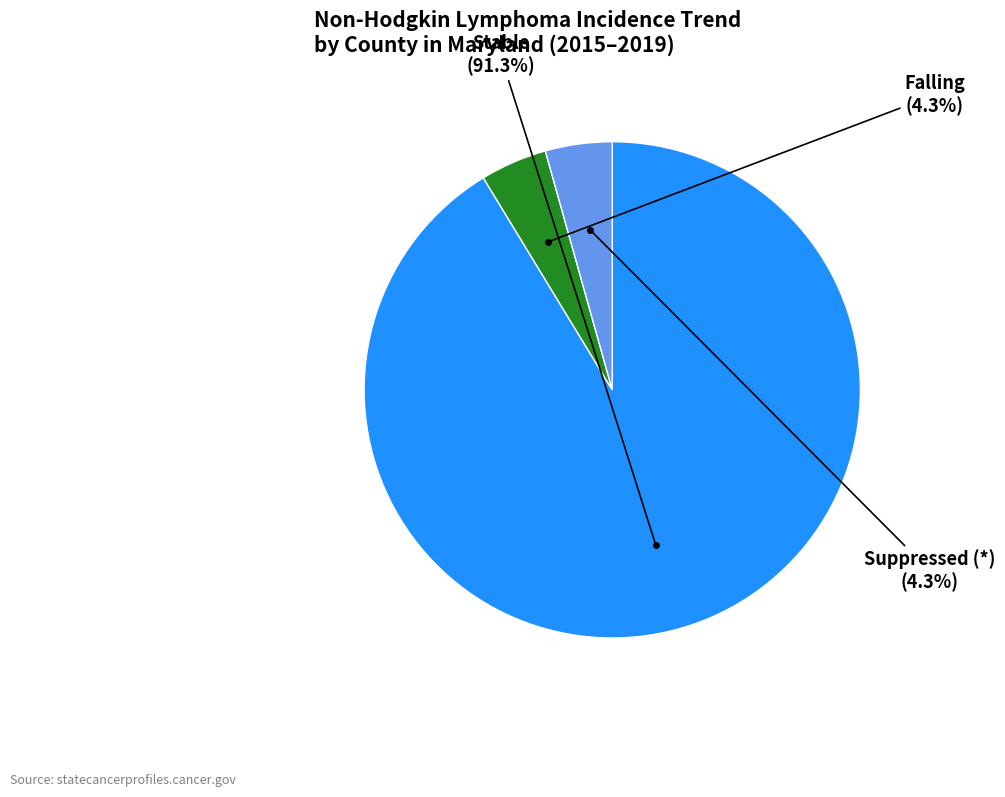

Is there a majority slice in this chart?

Yes